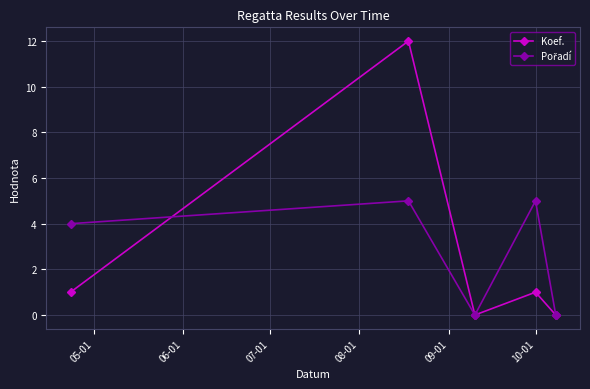

Which series has the widest spread of values?

Koef.